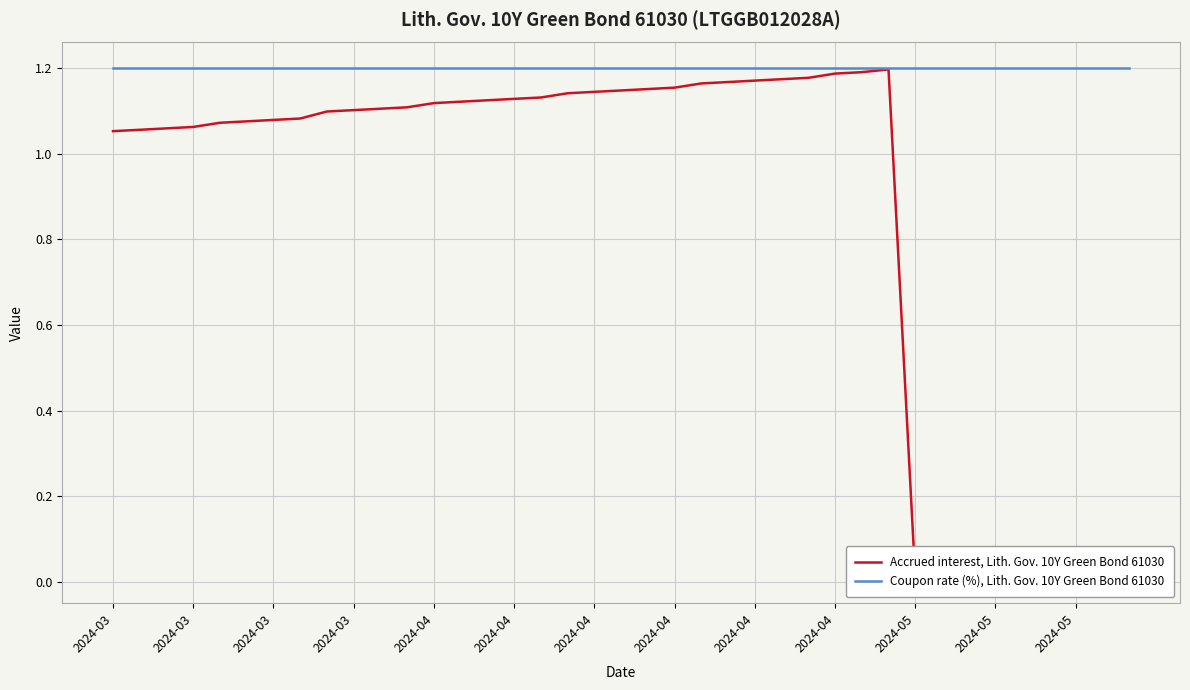

Where does the Accrued interest, Lith. Gov. 10Y Green Bond 61030 series first go above 1?

2024-03